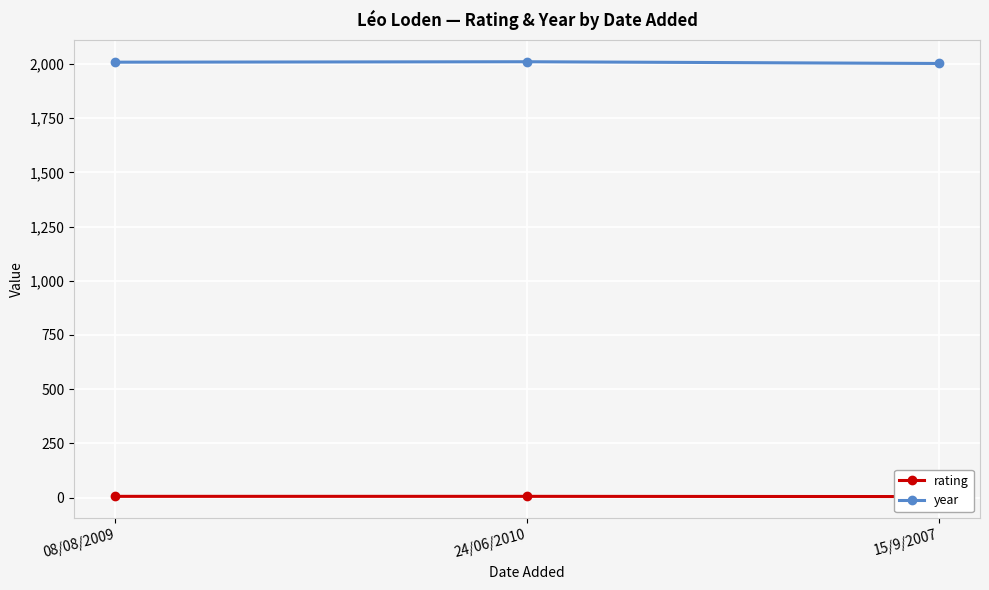

Reading right to left, list all the values displayed in this chart.

rating: 15/9/2007=5	24/06/2010=6	08/08/2009=6
year: 15/9/2007=2002	24/06/2010=2010	08/08/2009=2008